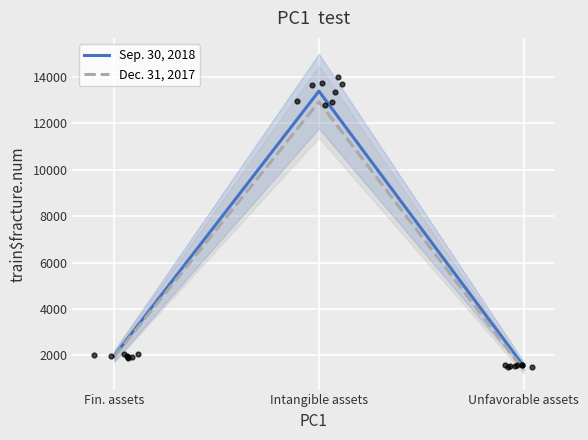

Which series contains the highest Y value?

Sep. 30, 2018